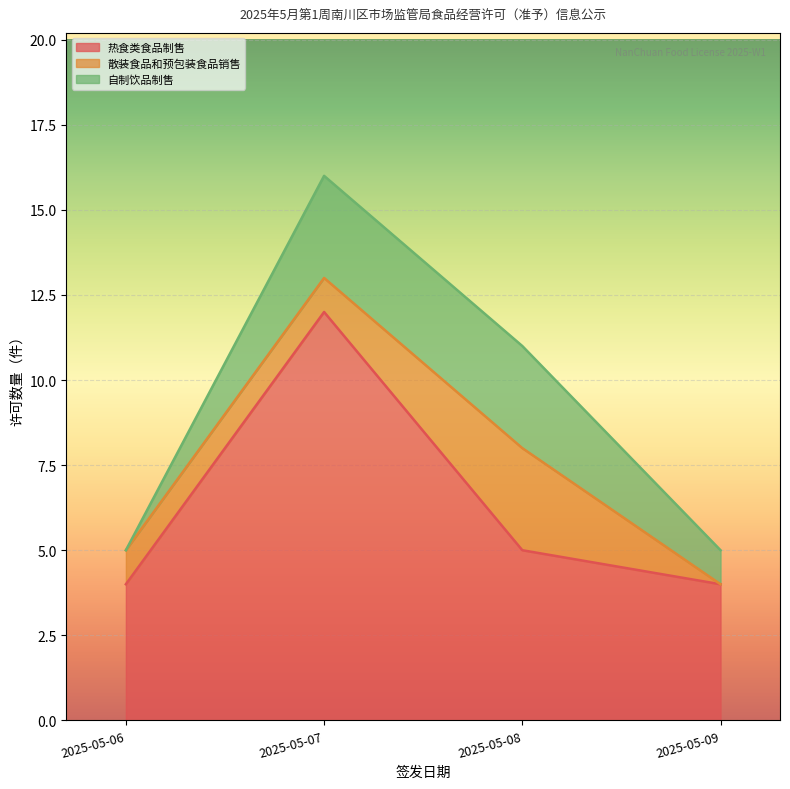

Which category has the lowest value in the 热食类食品制售 series?

2025-05-06